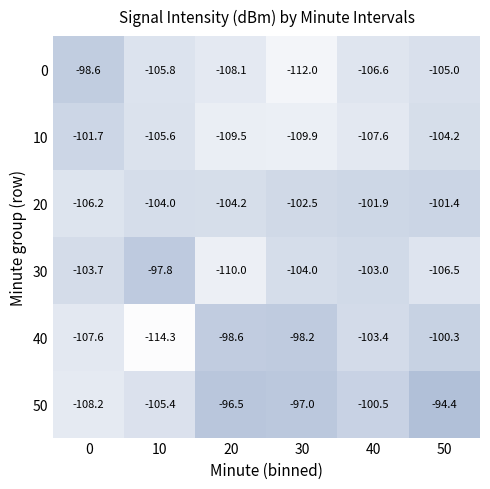

What is the spread (max minus min) of values at 20?

13.5